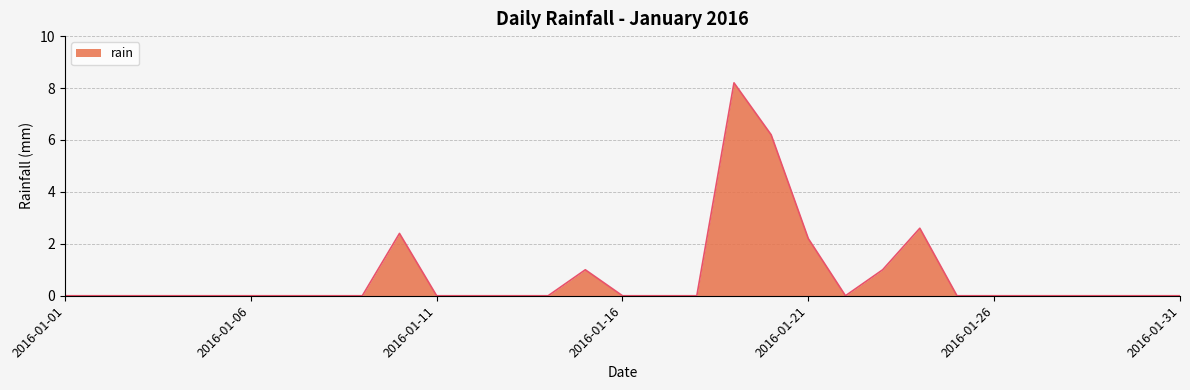

What is the difference between the maximum and minimum values?

8.2